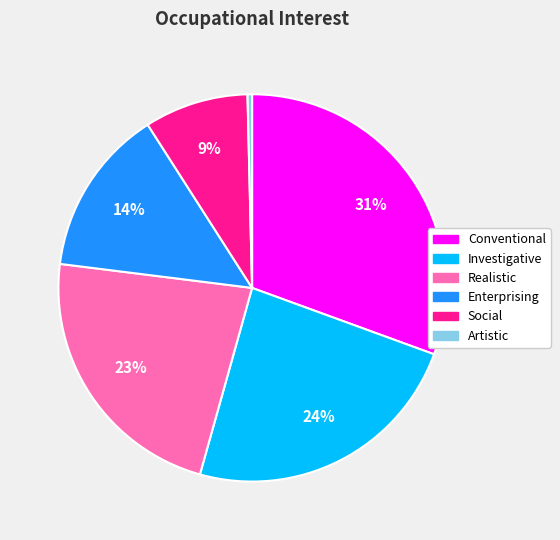

Which slice is the smallest?

Artistic